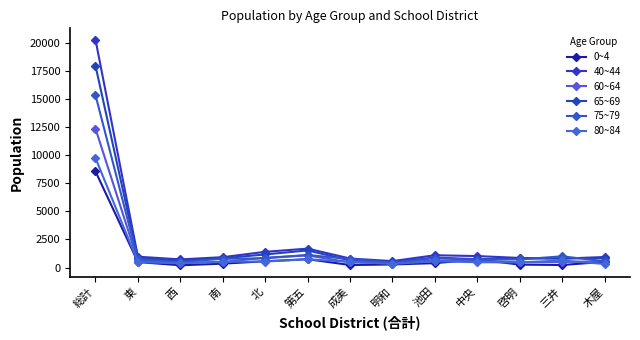

How many categories are shown in the chart?

13